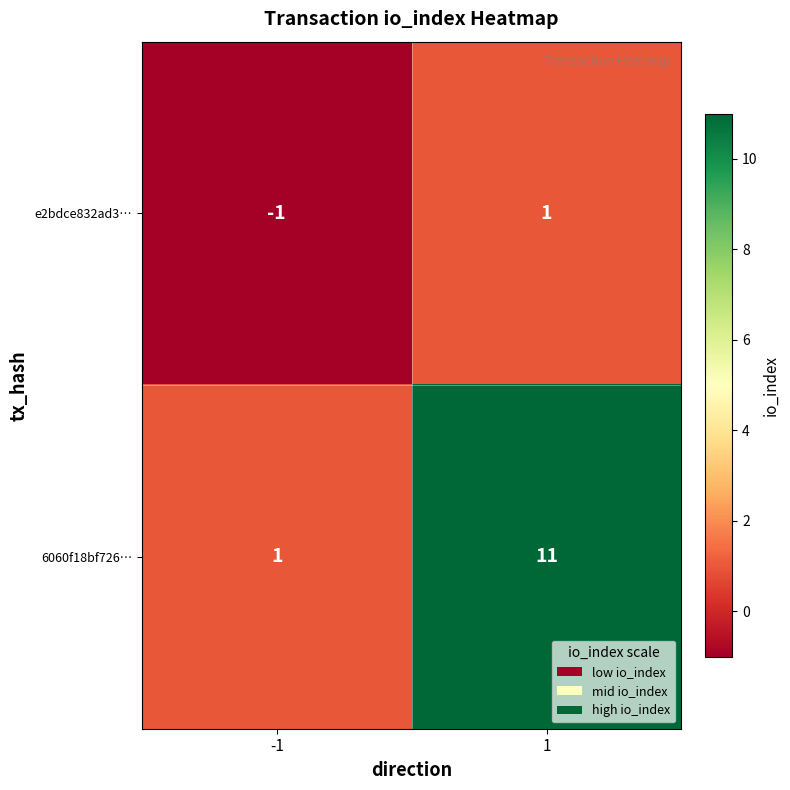

How many distinct data groups are displayed?

2